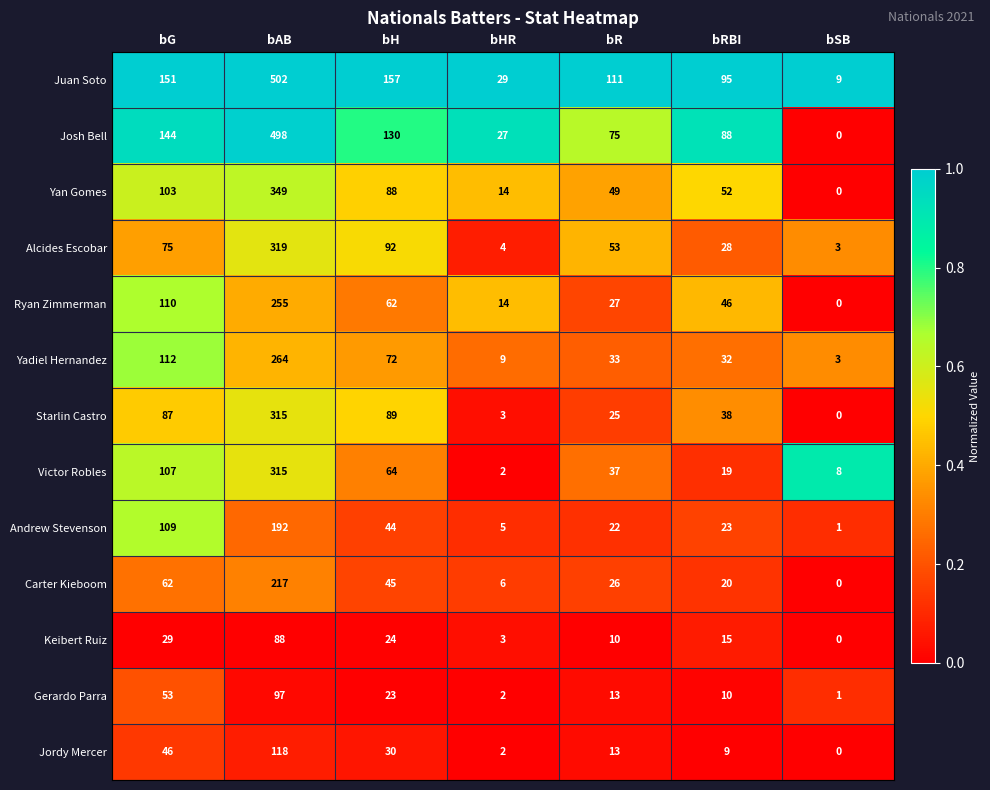

At which category is the sum across all series the highest?

bAB